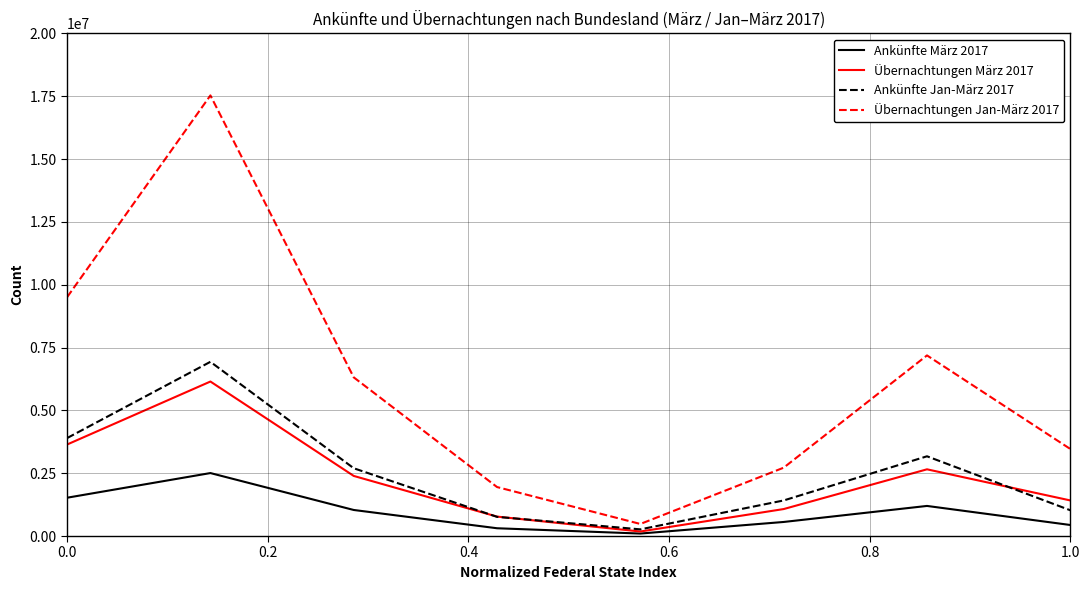

True or false: Ankünfte Jan-März 2017 and Ankünfte März 2017 cross at least once.

False